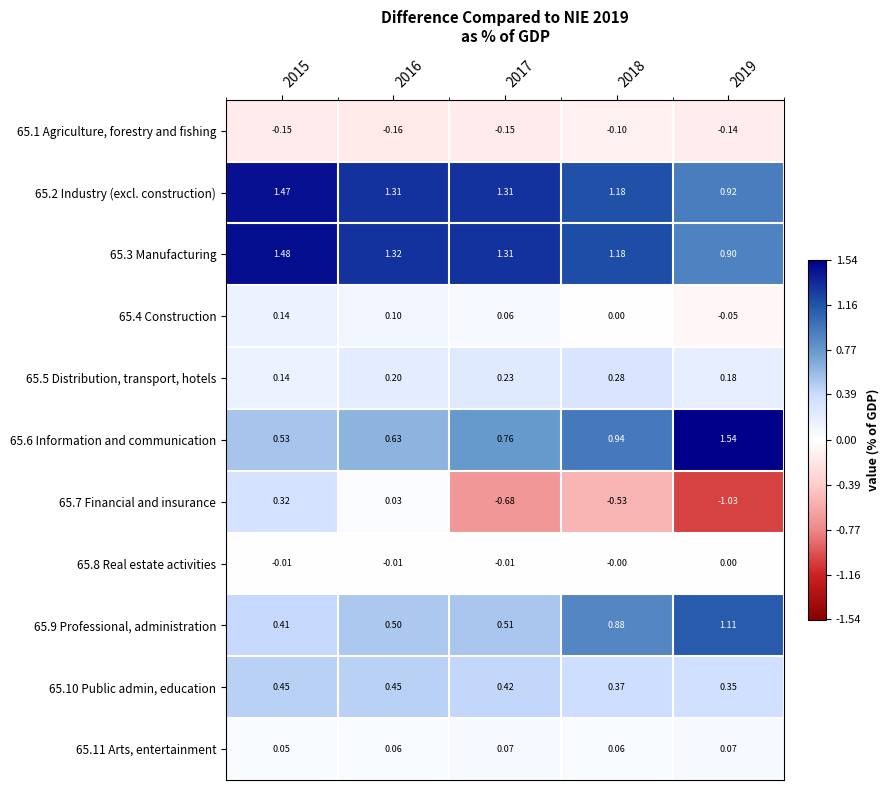

Rank the series at 2018 from lowest to highest value.

65.7 Financial and insurance, 65.1 Agriculture, forestry and fishing, 65.8 Real estate activities, 65.4 Construction, 65.11 Arts, entertainment, 65.5 Distribution, transport, hotels, 65.10 Public admin, education, 65.9 Professional, administration, 65.6 Information and communication, 65.2 Industry (excl. construction), 65.3 Manufacturing